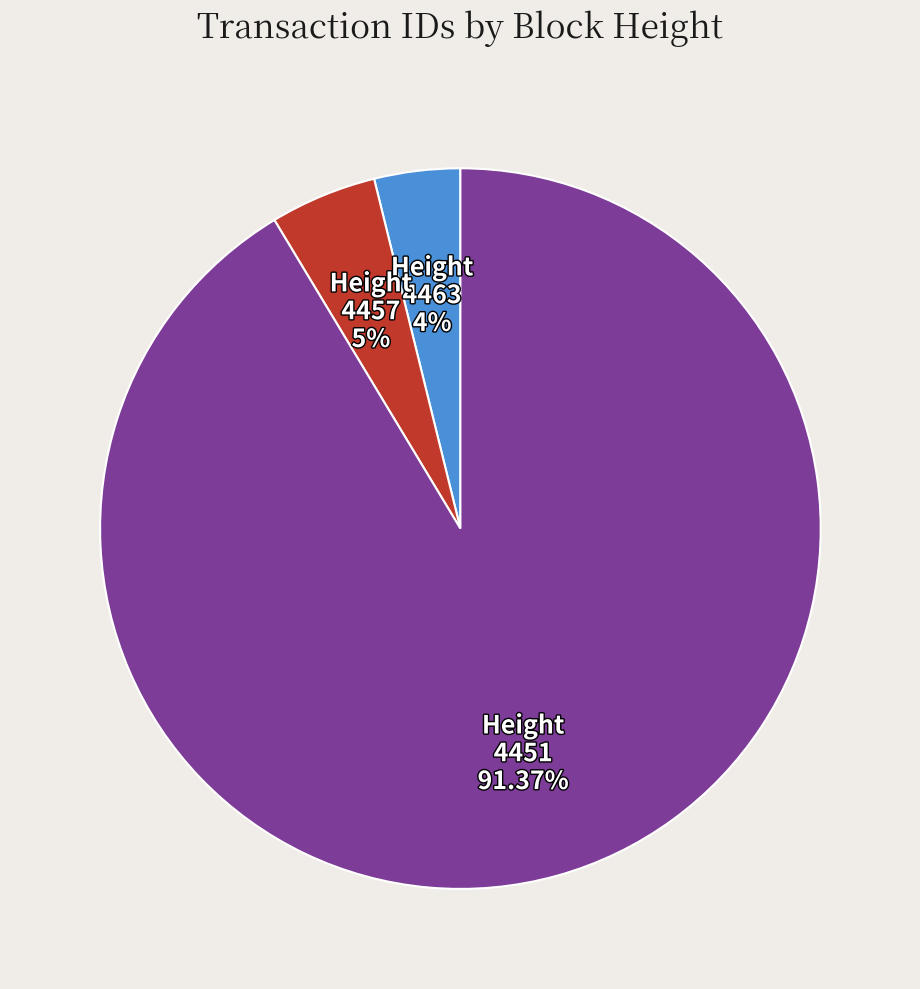

What is the smallest slice in the pie chart?

4463